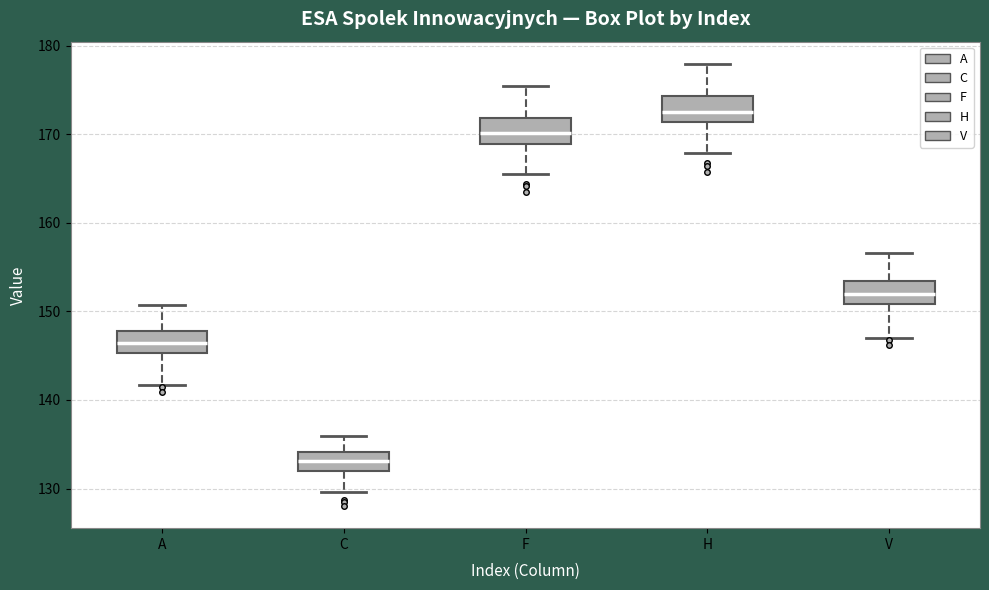

Where does the lower whisker of the box for V end on the y-axis? The values are not printed on the chart, so give them approximately, as read against the axis.

147